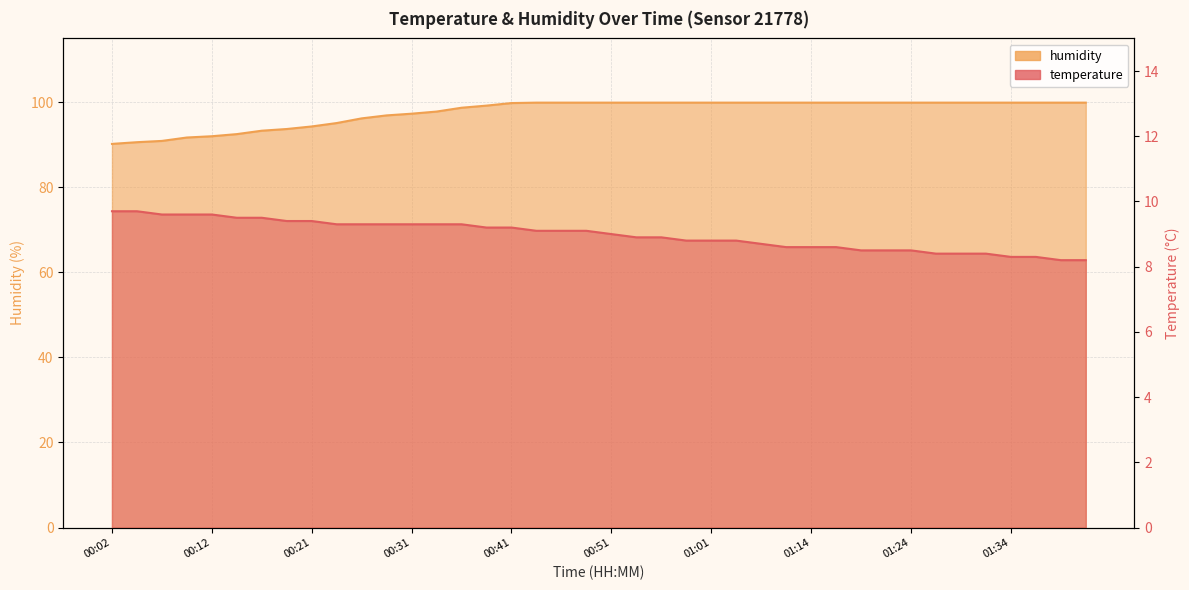

The value of humidity at 01:03 is 99.9. True or false?

True